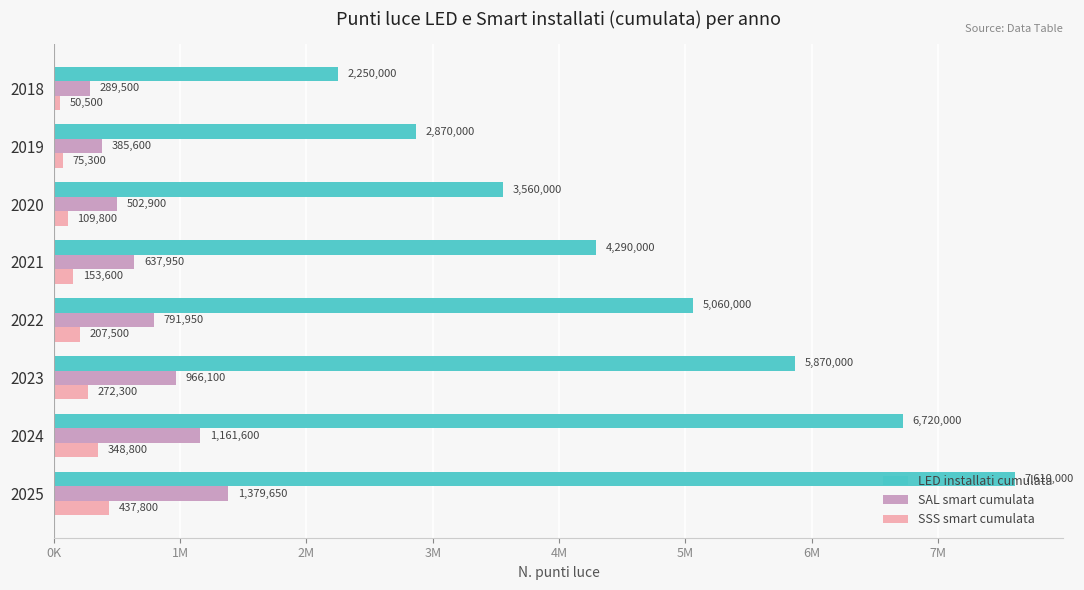

Rank the series by their maximum value, from lowest to highest.

SSS smart cumulata, SAL smart cumulata, LED installati cumulata